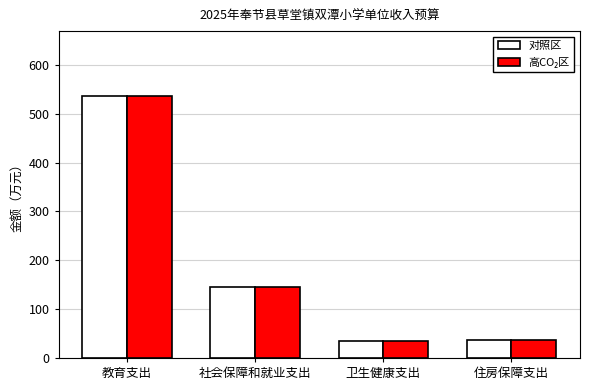

True or false: 对照区 has a value of 145.1 at 社会保障和就业支出.

True